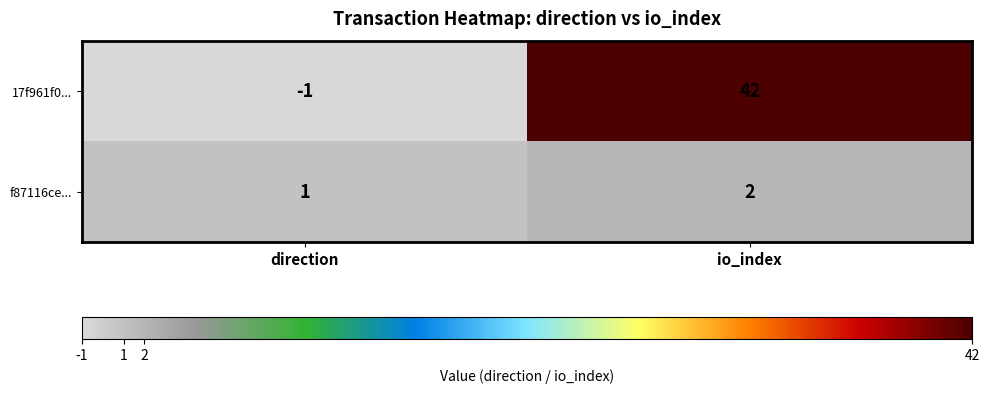

At direction, list the series in order from largest to smallest.

f87116ce..., 17f961f0...